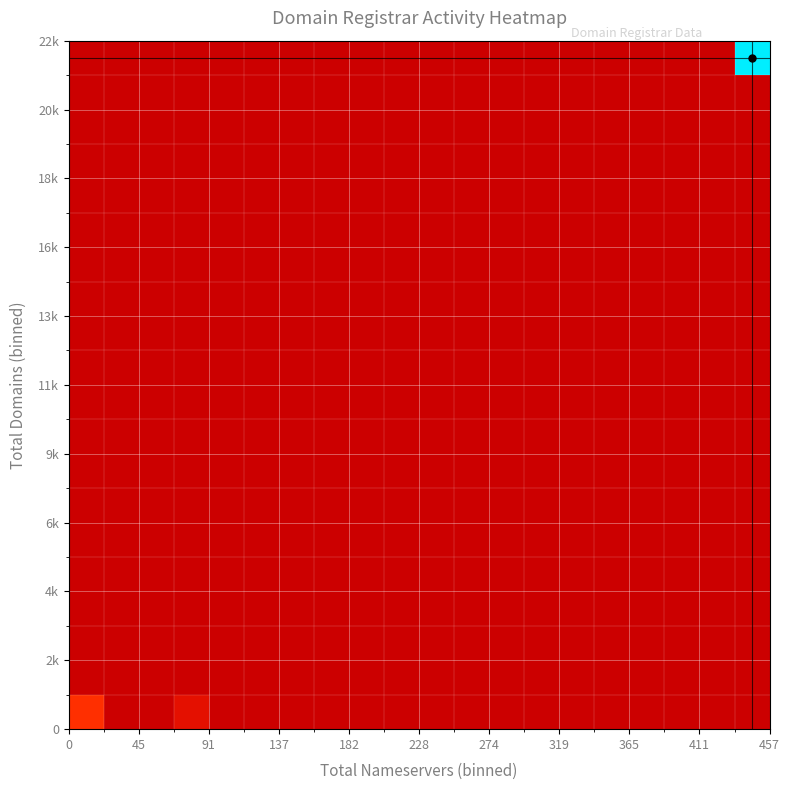

What is the greatest value displayed?

2700